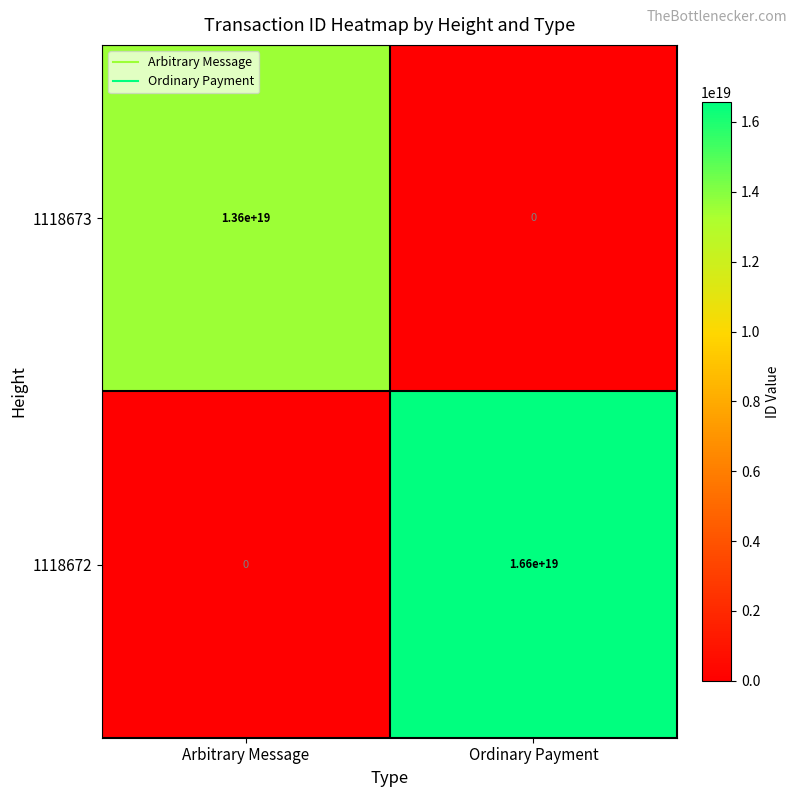

At which label is 1118672 closest to 8300000000000000000?

Arbitrary Message